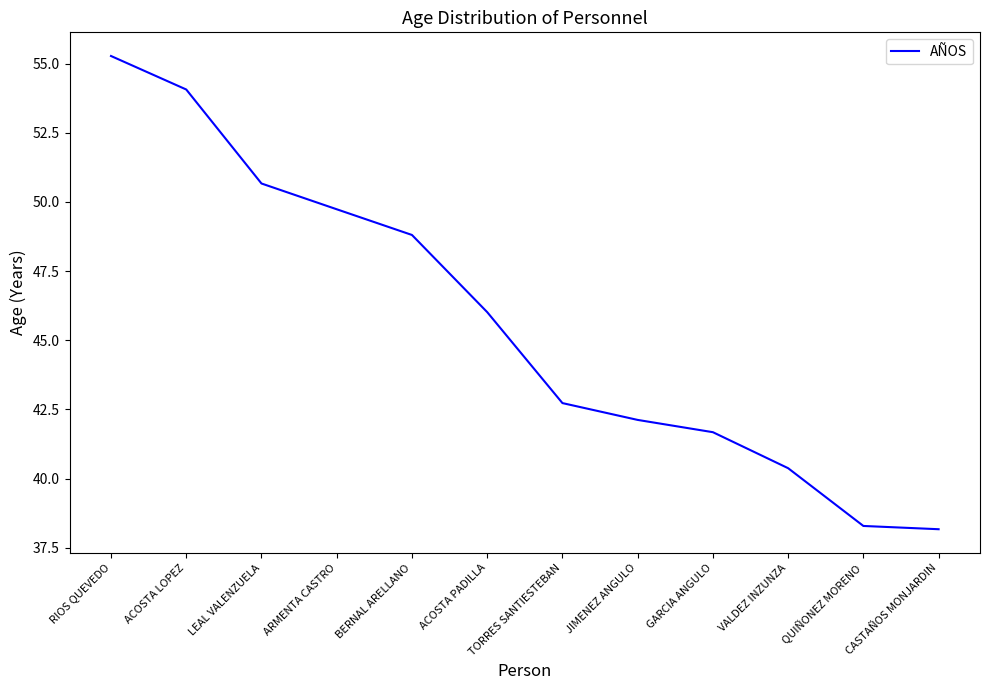

Which has a higher value, VALDEZ INZUNZA or GARCIA ANGULO?

GARCIA ANGULO